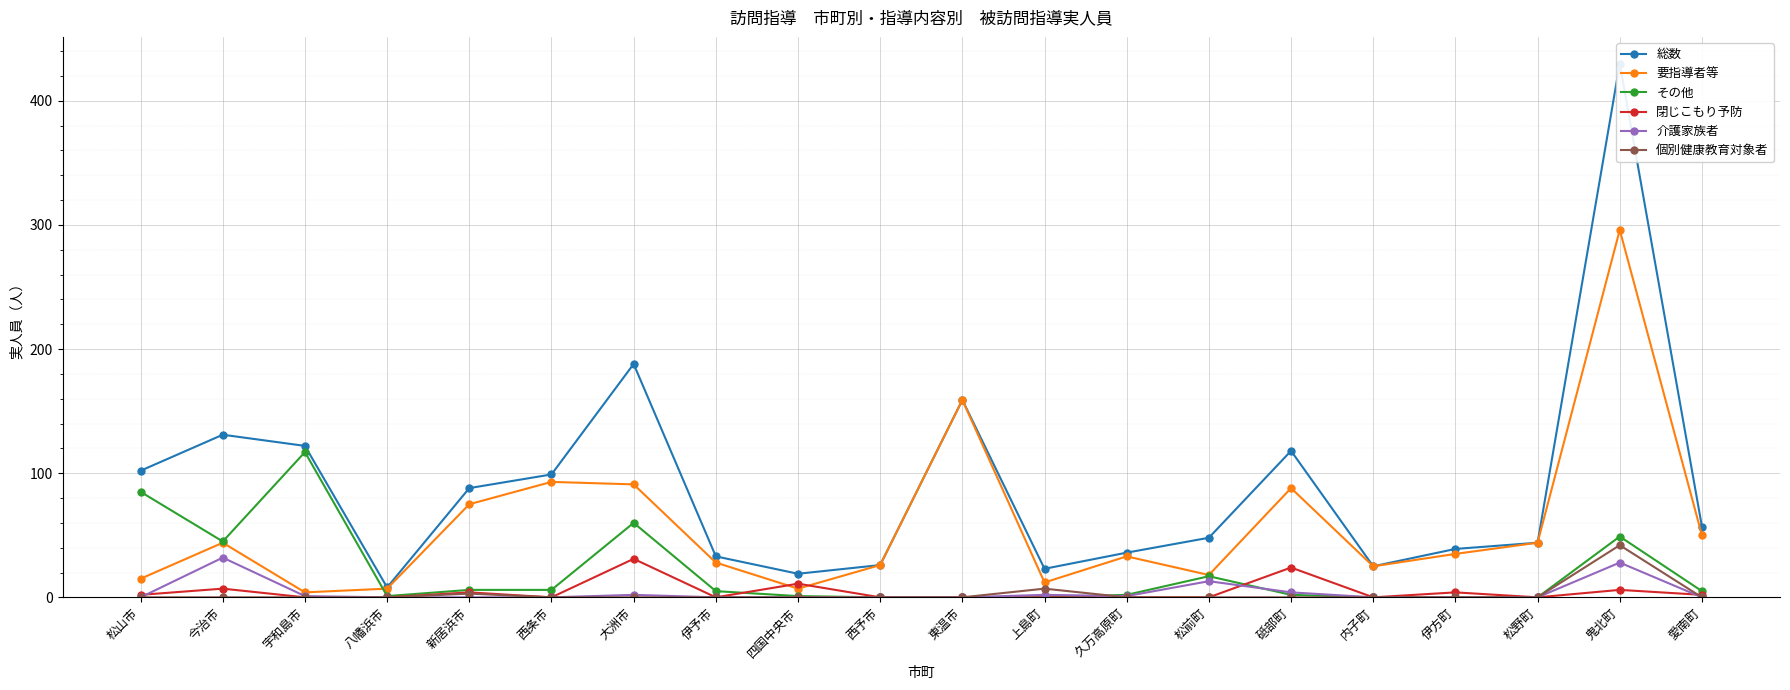

The 介護家族者 series shows 32 at 今治市. True or false?

True